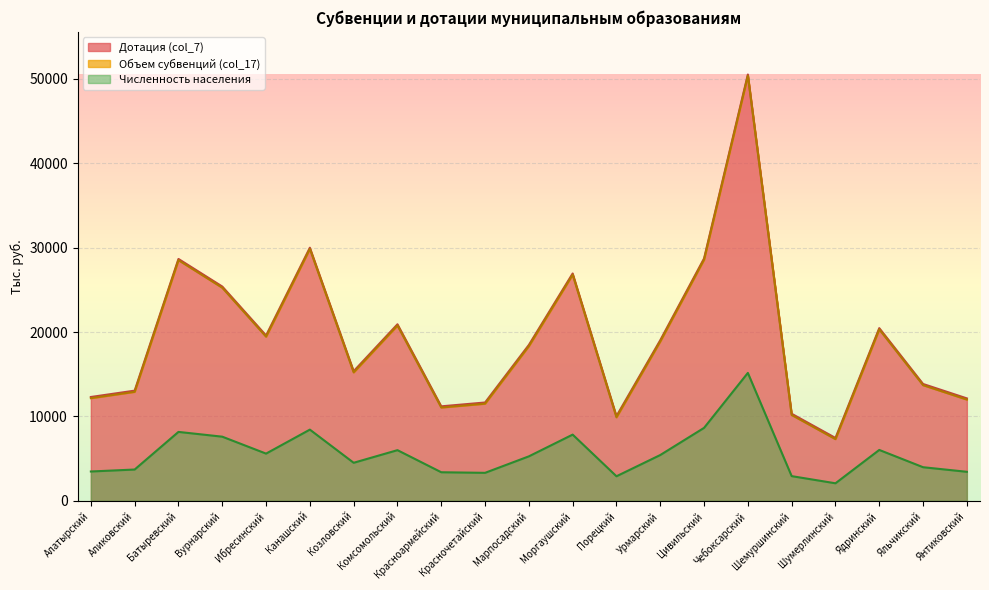

The Численность населения series shows 6563.8 at Яльчикский. True or false?

False